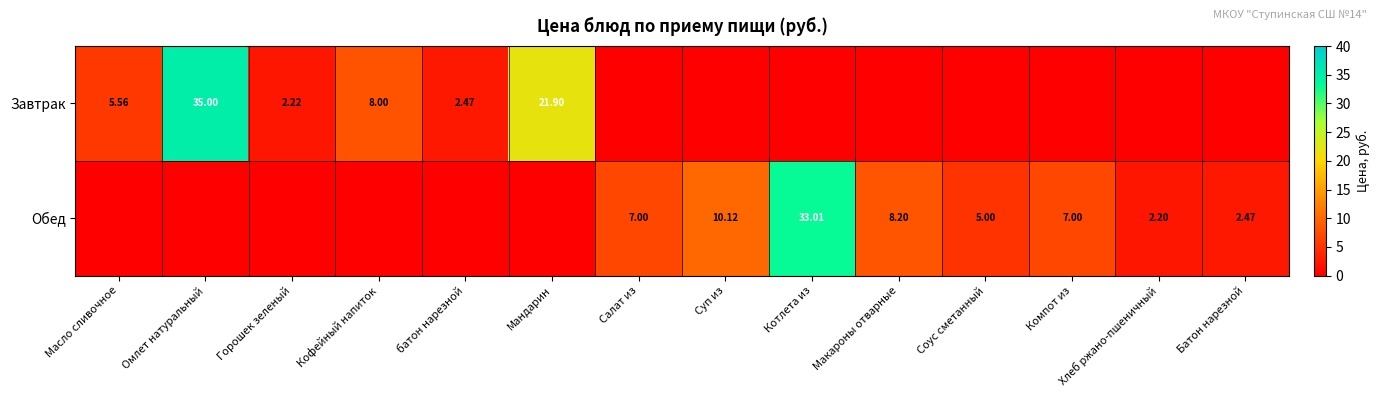

What is the difference between the highest and lowest values at Макароны отварные?

8.2